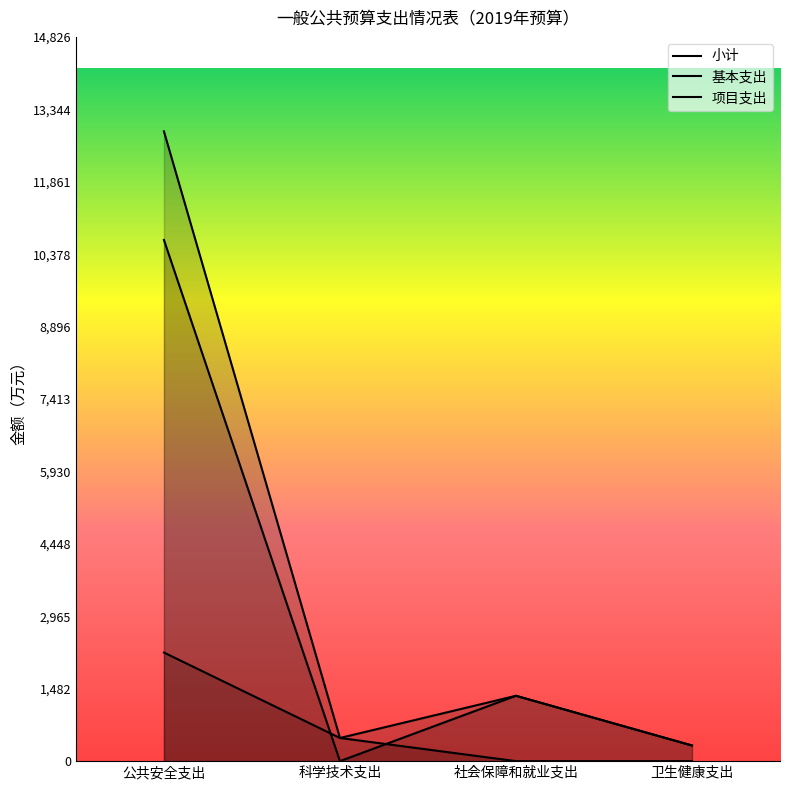

How many lines are shown in the chart?

3